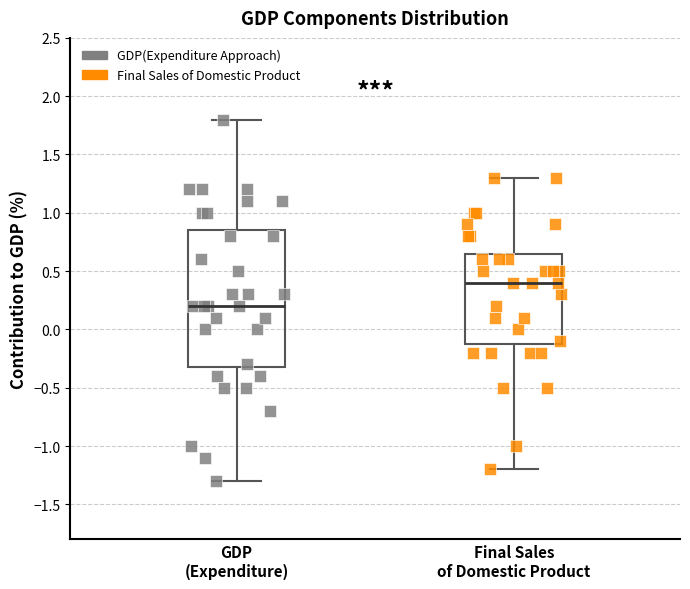

Where does the median line of the box for GDP (Expenditure) sit on the y-axis? The values are not printed on the chart, so give them approximately, as read against the axis.

0.20